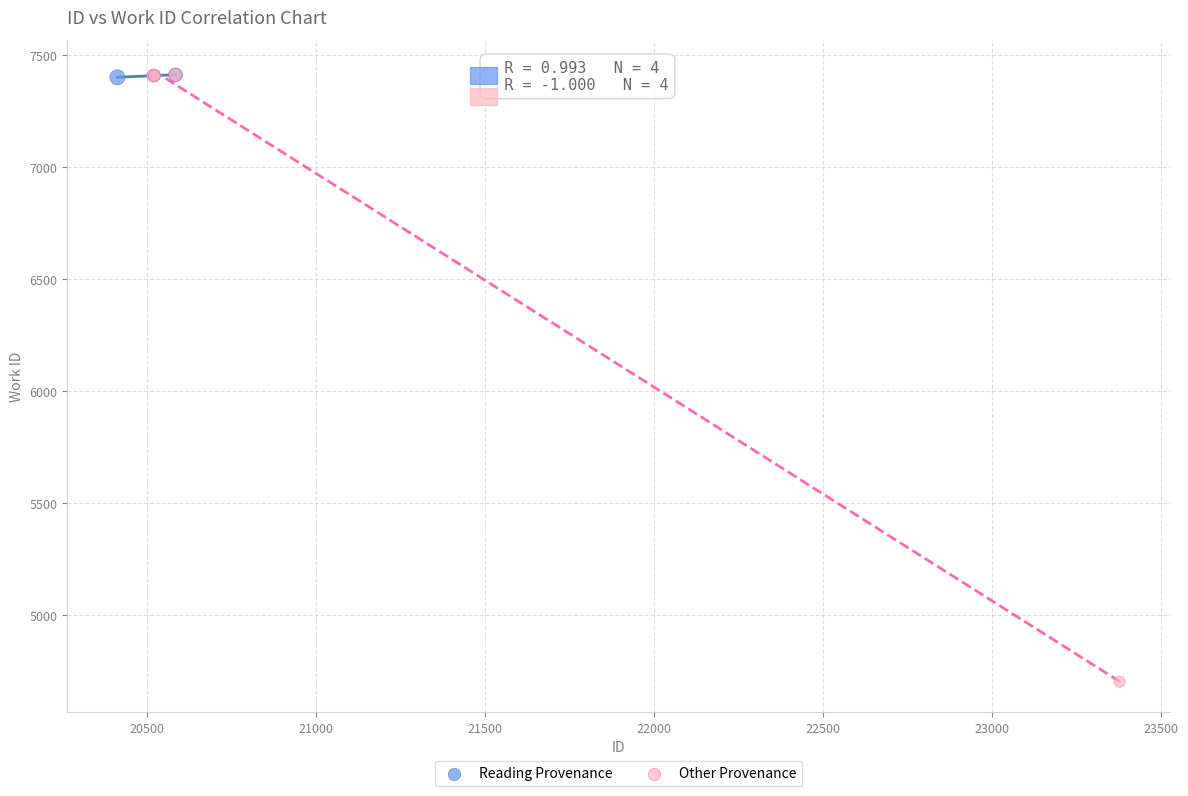

Which series contains the lowest Y value?

Other Provenance